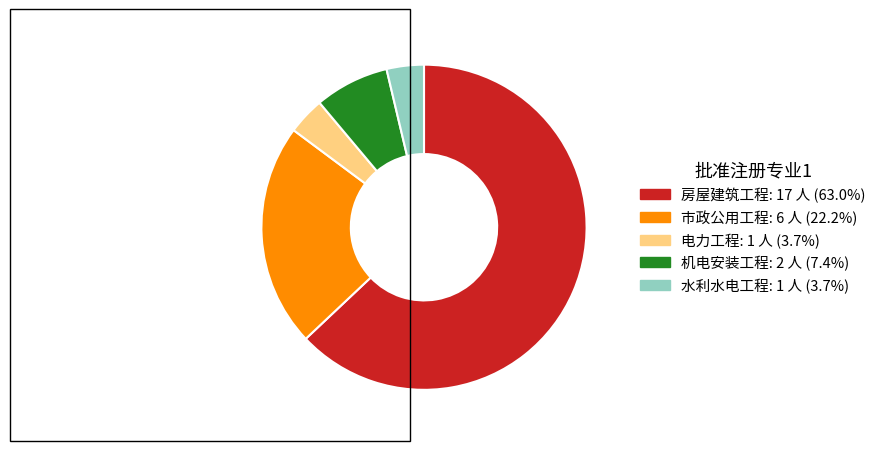

Is the sum of 电力工程 and 房屋建筑工程 greater than half?

Yes